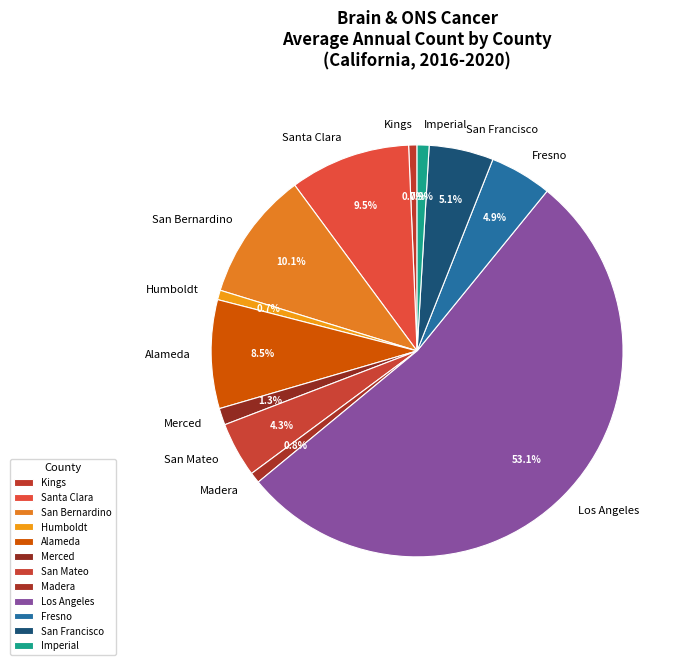

What is the ratio of the value at Humboldt to the value at Alameda?

0.1